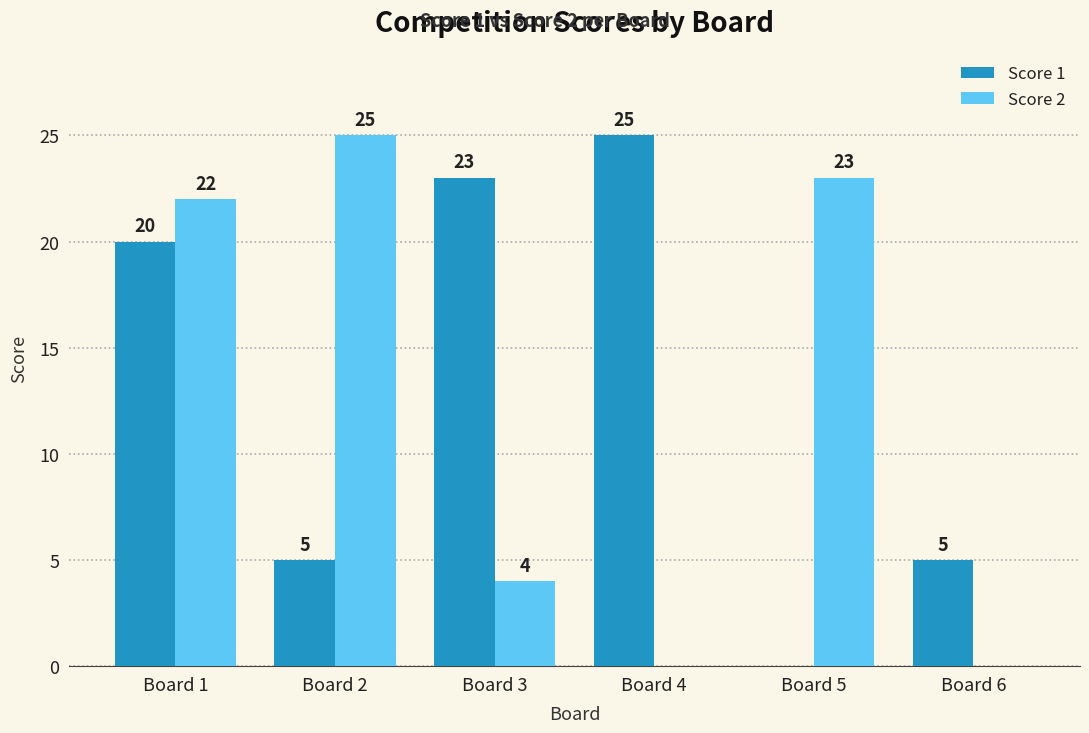

Reading left to right, list all the values displayed in this chart.

Score 1: Board 1=20	Board 2=5	Board 3=23	Board 4=25	Board 5=0	Board 6=5
Score 2: Board 1=22	Board 2=25	Board 3=4	Board 4=0	Board 5=23	Board 6=0